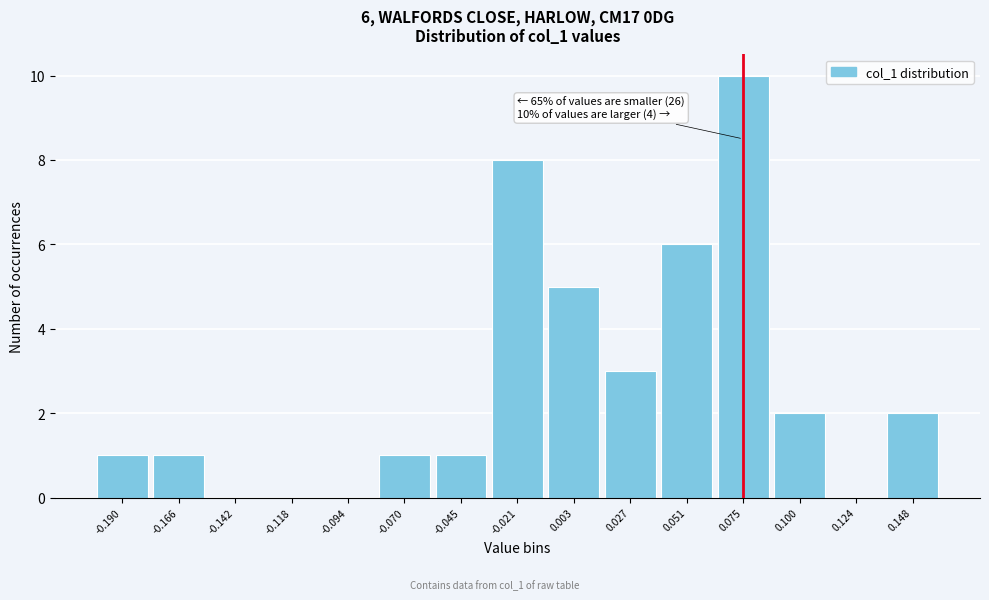

Reading left to right, list all the values displayed in this chart.

-0.190=1	-0.166=1	-0.142=0	-0.118=0	-0.094=0	-0.070=1	-0.045=1	-0.021=8	0.003=5	0.027=3	0.051=6	0.075=10	0.100=2	0.124=0	0.148=2